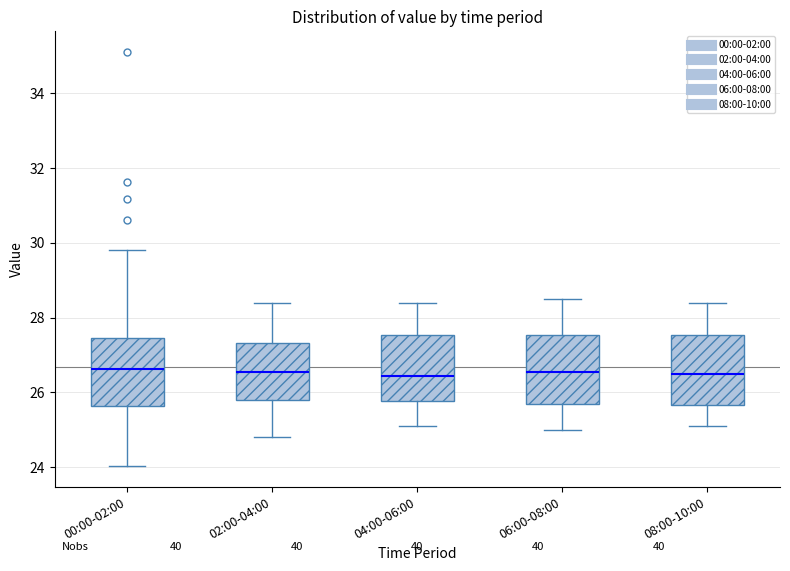

Reading left to right, read every box against the y-axis: the position of its median line, the range the box covers, and the ends of its whiskers. The values are not printed on the chart, so give them approximately, as read against the axis.

00:00-02:00: median 26.6, box 25.6 to 27.4, whiskers 24.0 to 29.8
02:00-04:00: median 26.6, box 25.8 to 27.4, whiskers 24.8 to 28.4
04:00-06:00: median 26.4, box 25.8 to 27.6, whiskers 25.2 to 28.4
06:00-08:00: median 26.6, box 25.8 to 27.6, whiskers 25.0 to 28.6
08:00-10:00: median 26.6, box 25.6 to 27.6, whiskers 25.2 to 28.4